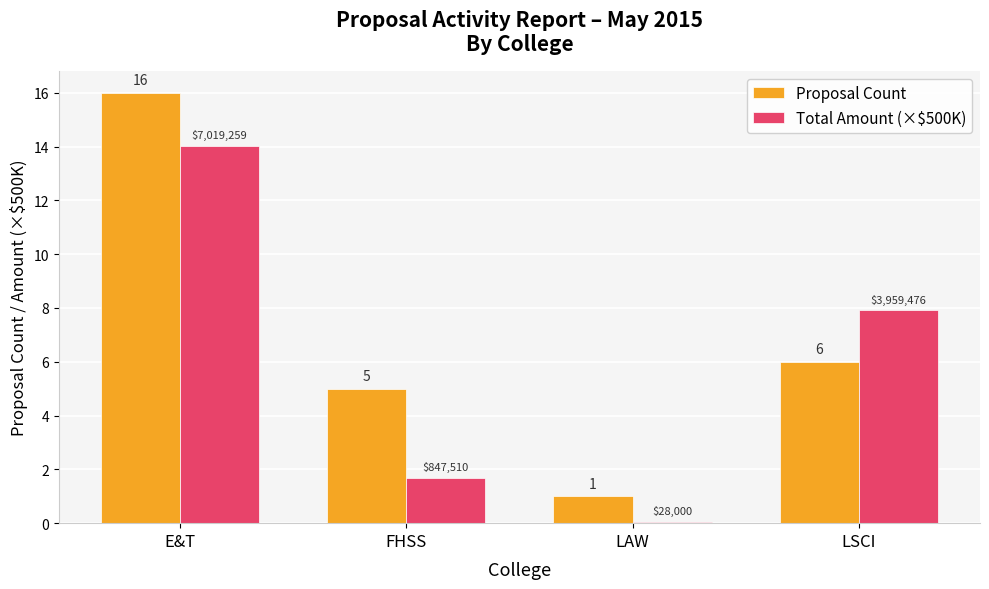

What are all the series names shown in the legend?

Proposal Count, Total Amount (×$500K)